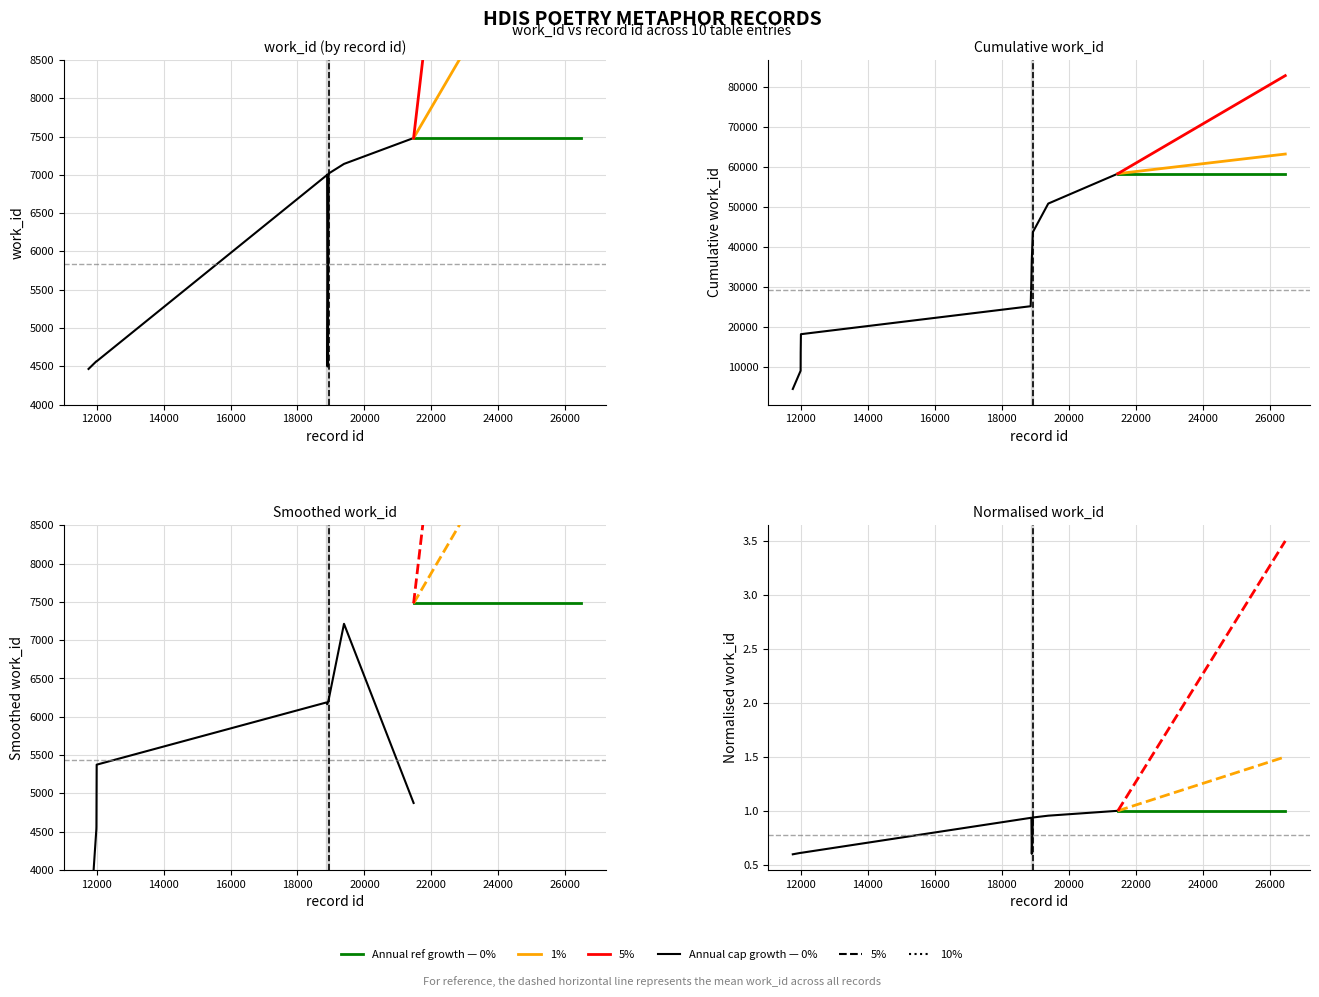

At which category does the data reach its first local peak?

18886